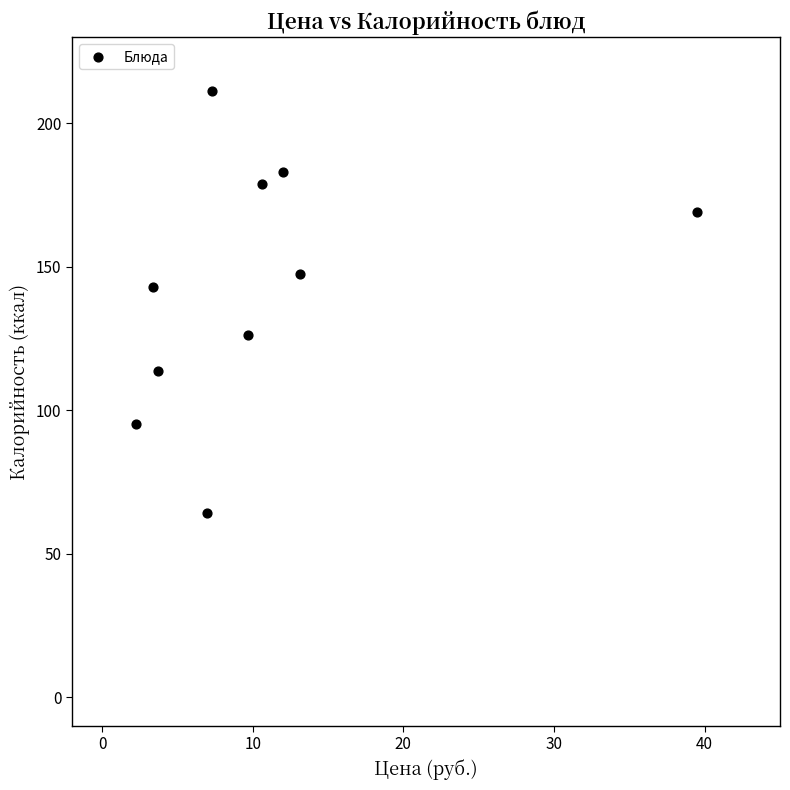

What Y value in the scatter plot is closest to 137?

142.8